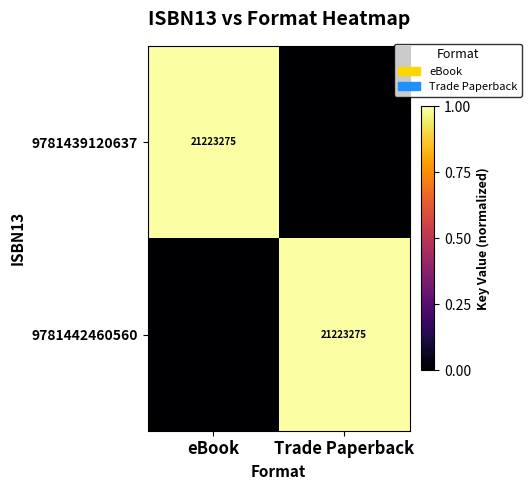

The value of 9781439120637 at eBook is 21223275. True or false?

True